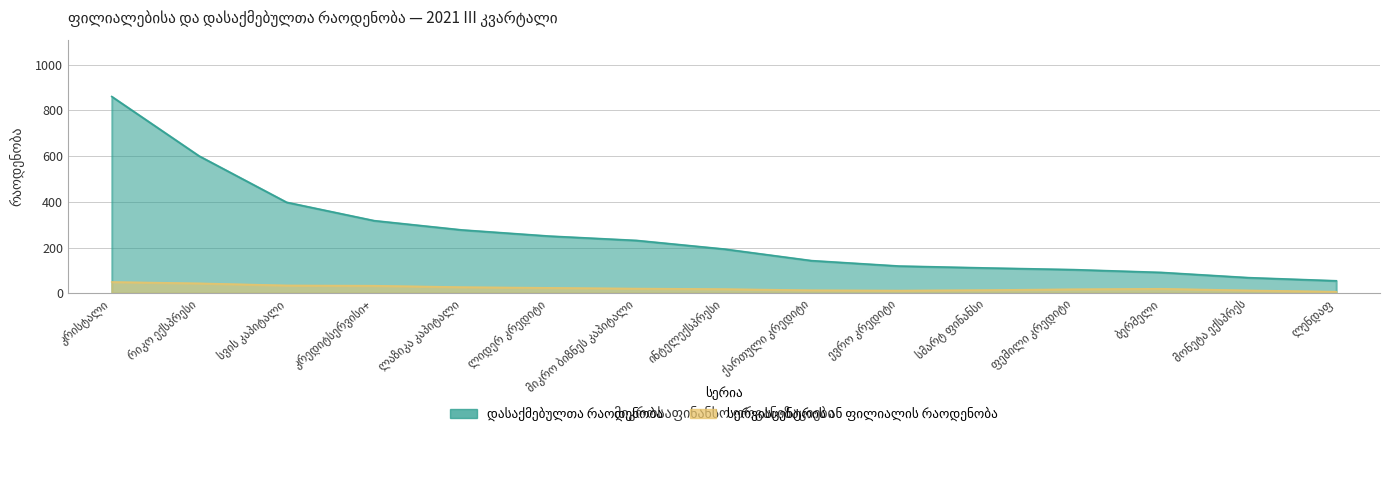

What is the value of the 14th point from the left?

68.1